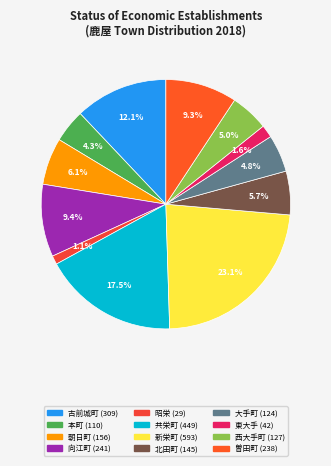

How many segments does this pie chart have?

12